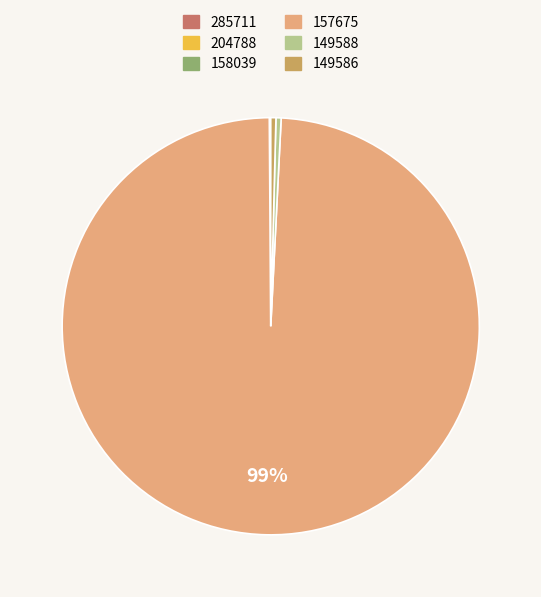

Does any single category account for the majority?

Yes